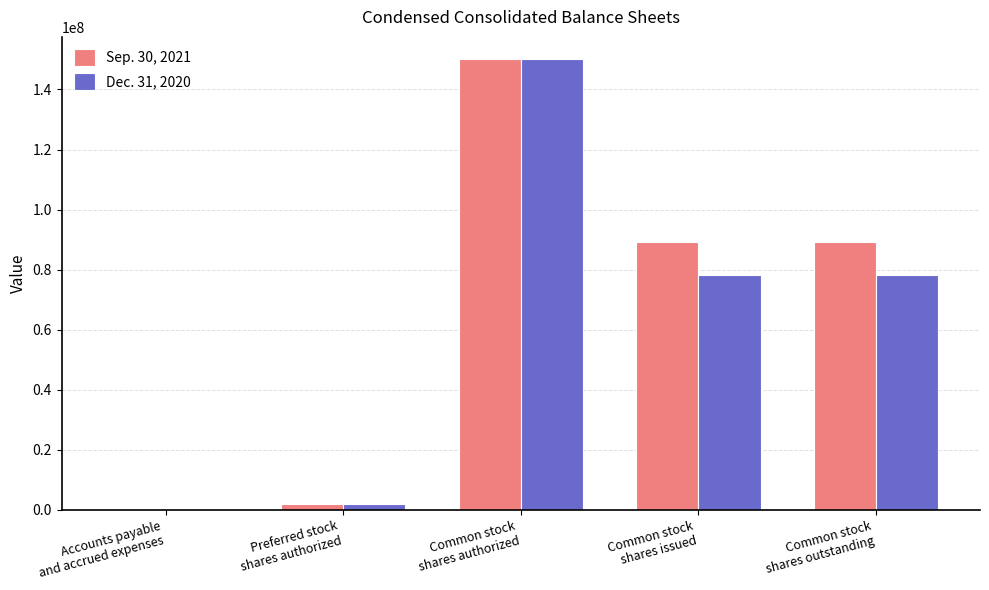

What is the maximum value shown in the chart?

150000000